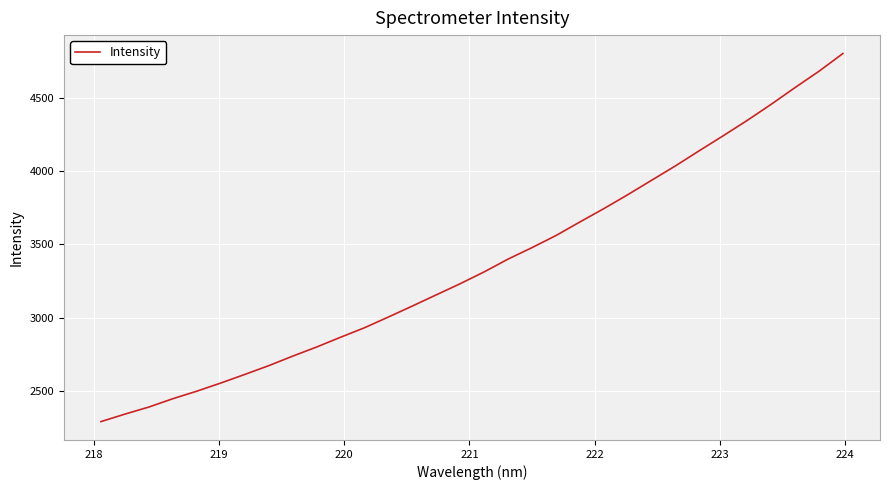

What is the minimum value shown in the chart?

2293.5